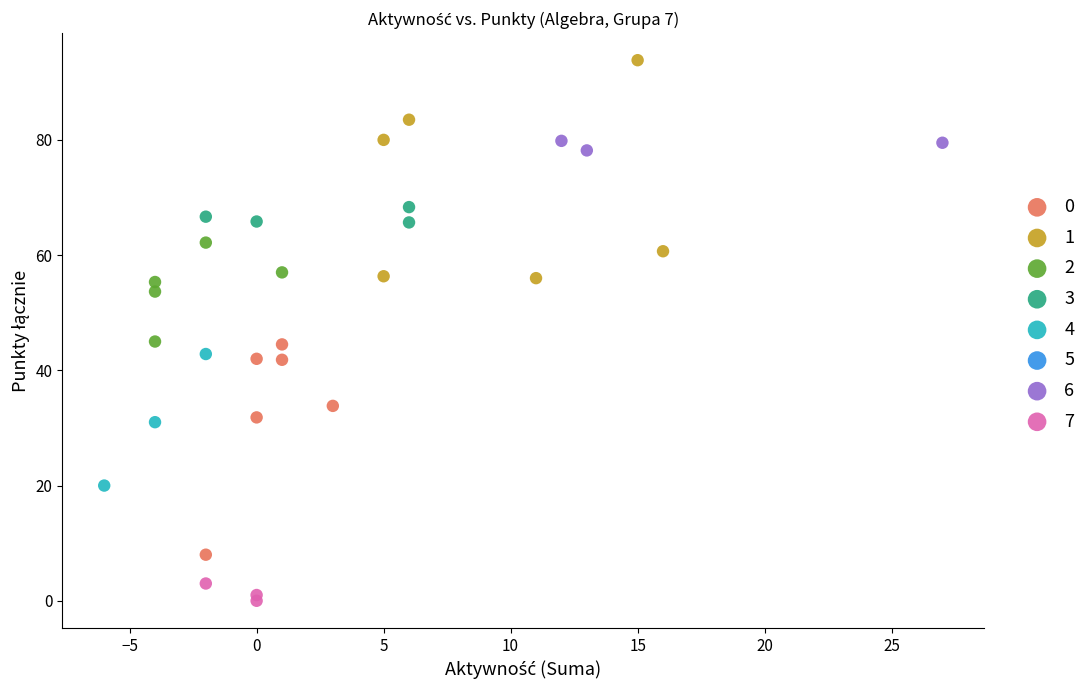

Which series contains the highest Y value?

1